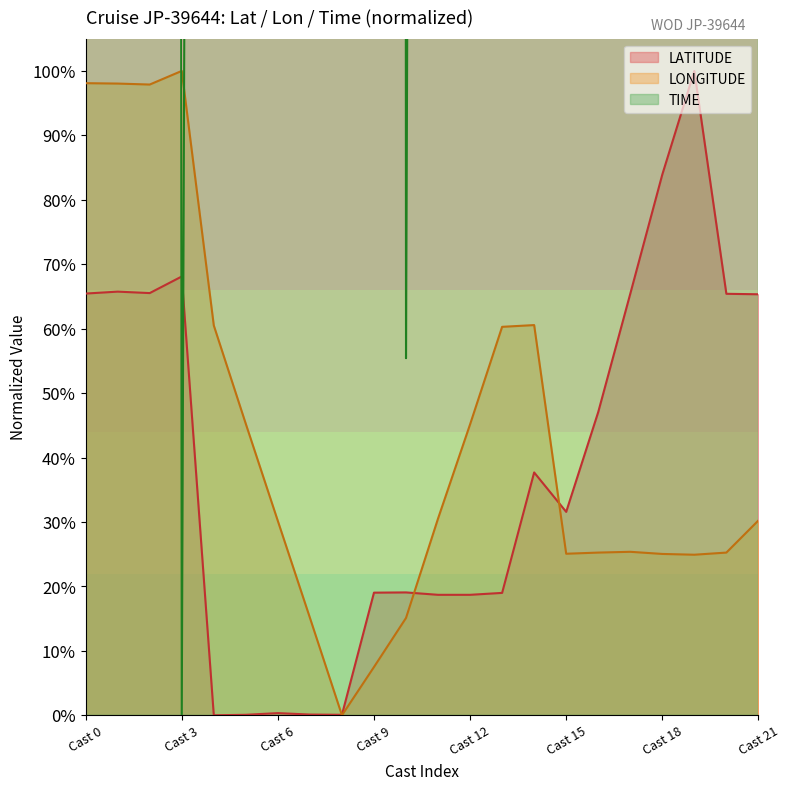

True or false: TIME and LONGITUDE cross at least once.

True